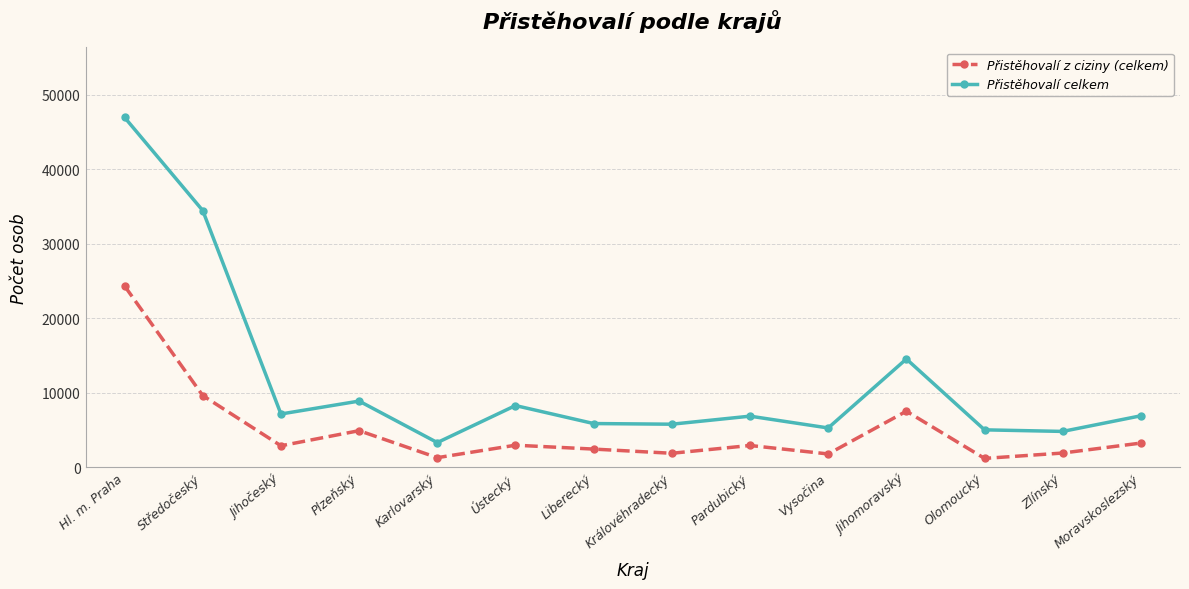

At which category is the sum across all series the highest?

Hl. m. Praha